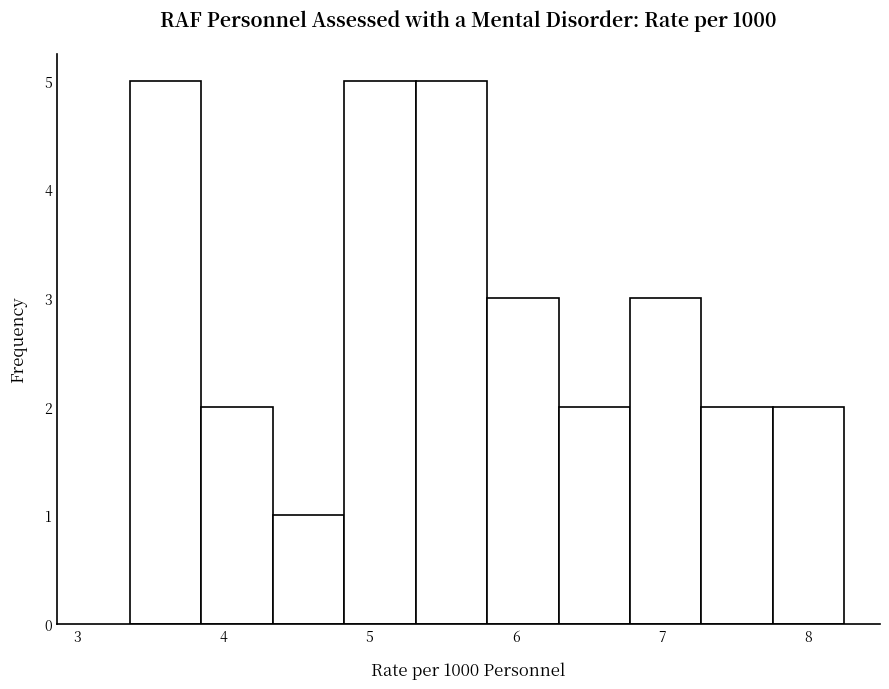

How tall is the bar that spans 7.8 to 8.2 on the x-axis? Neither the bar edges nor the heights are printed on the chart, so give them approximately, as read against the axes.

2